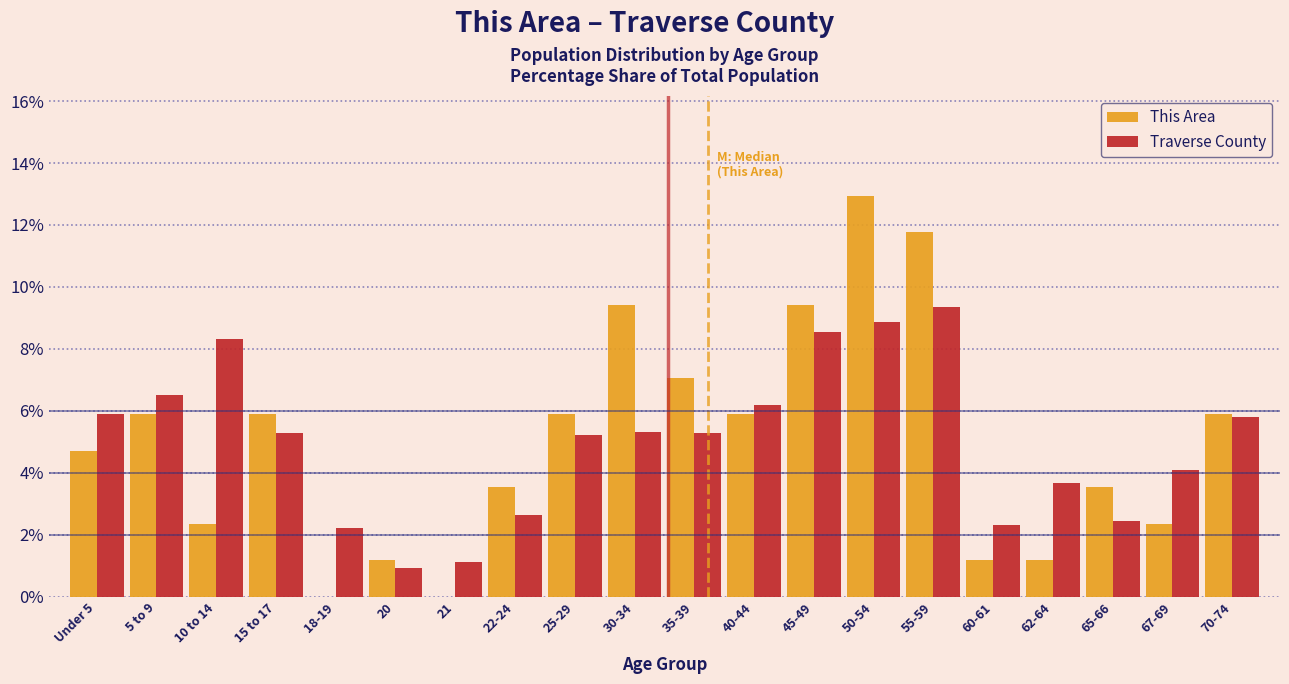

What is the sum of all Traverse County values?

100.0